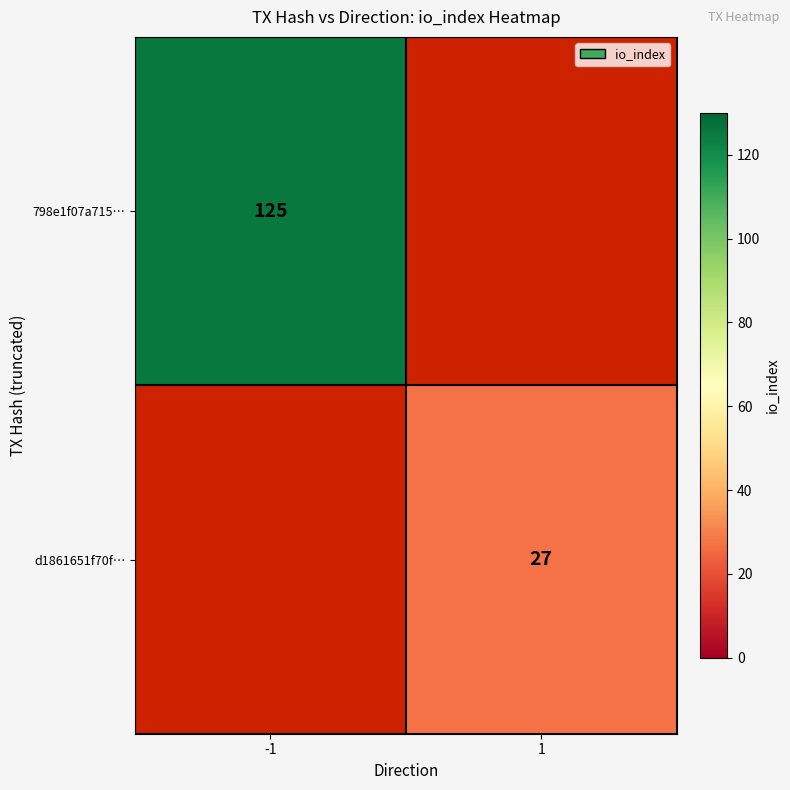

The value of d1861651f70f… at 1 is 47. True or false?

False